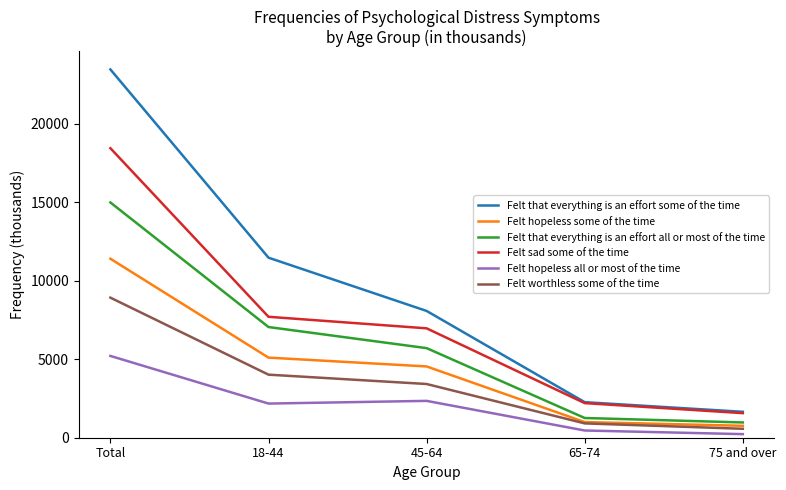

In Felt hopeless all or most of the time, how many points are higher than both neighbors (excluding endpoints)?

1